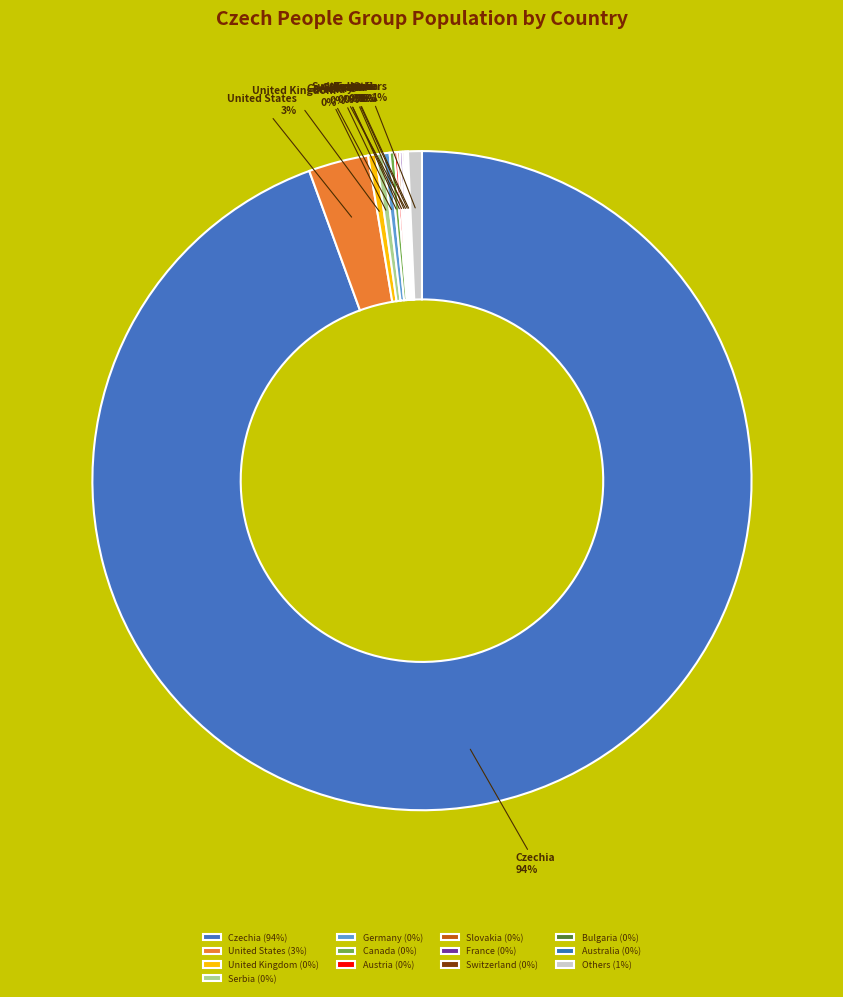

Between Serbia and Czechia, which is larger?

Czechia